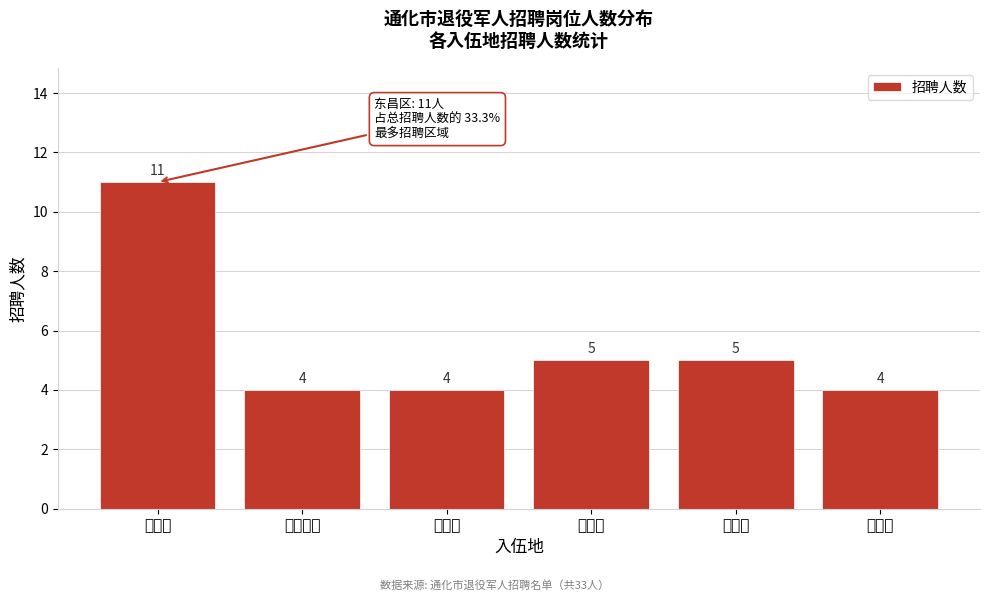

Reading right to left, transcribe all the data shown in this chart.

辉南县=4	柳河县=5	集安市=5	通化县=4	二道江区=4	东昌区=11